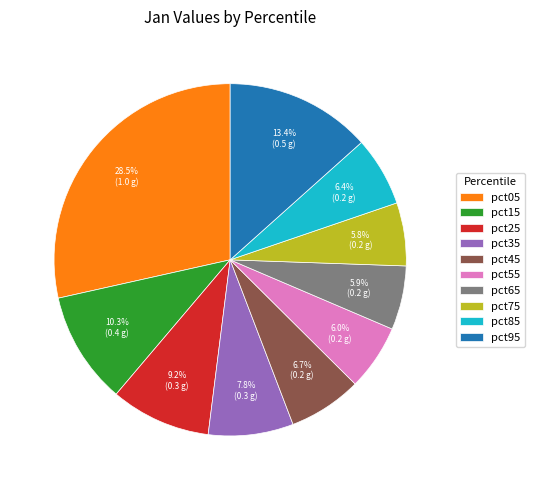

What is the total percentage of pct15 and pct05?

38.8%